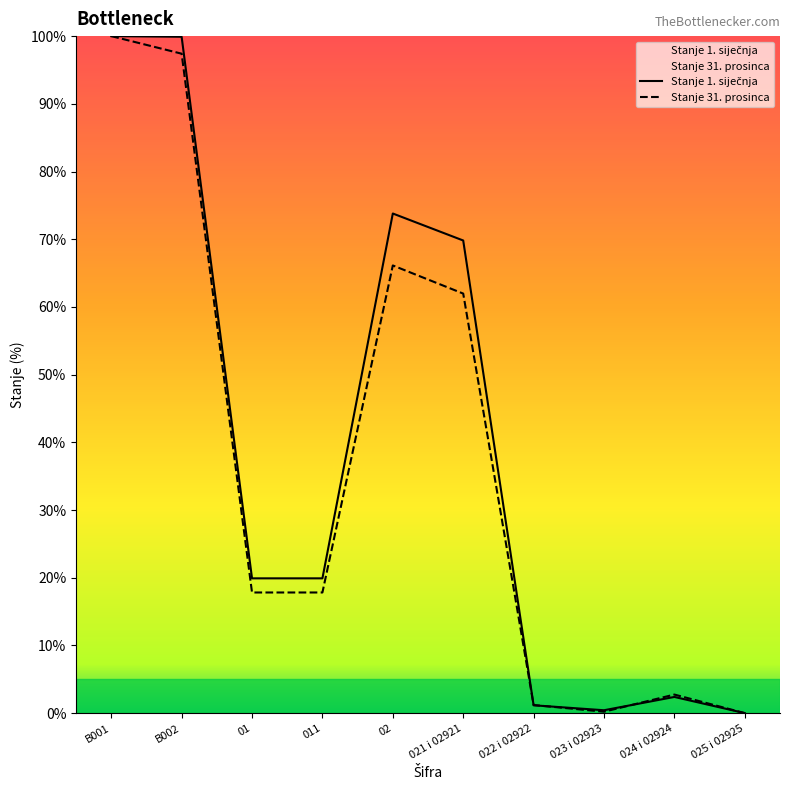

What position from the left is 025 i 02925?

10